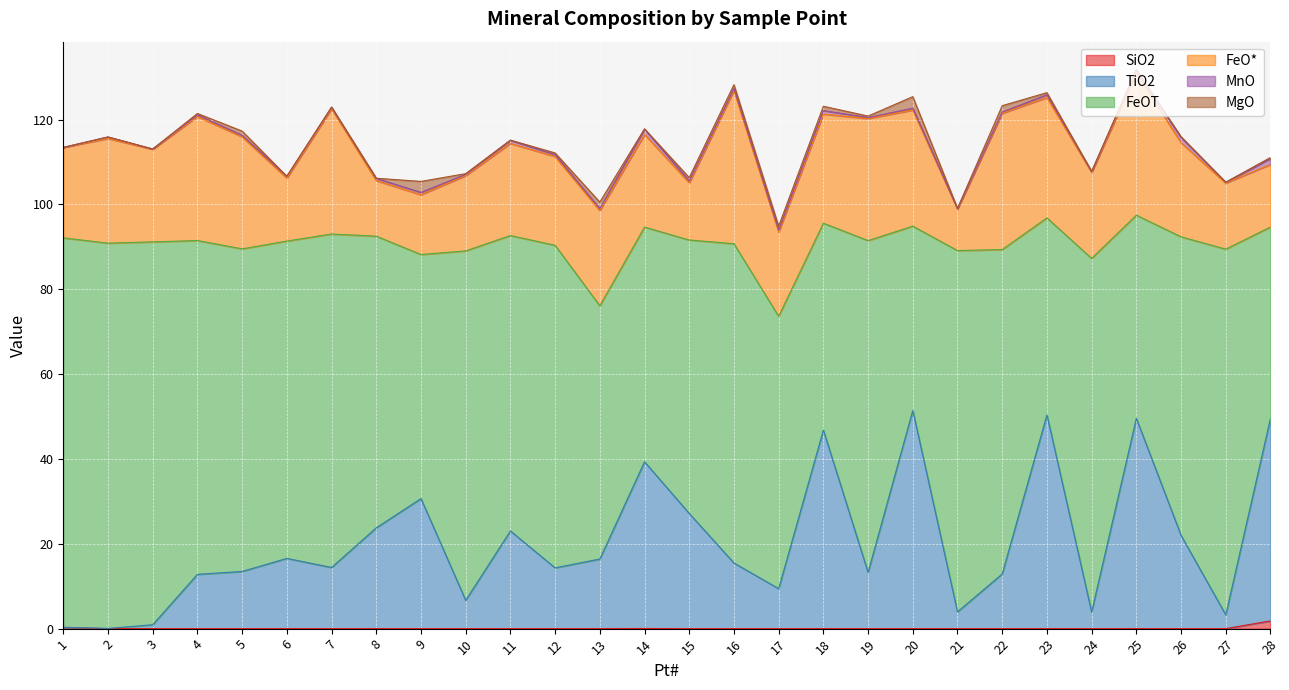

True or false: FeOT has a value of 37.3 at 9.

False